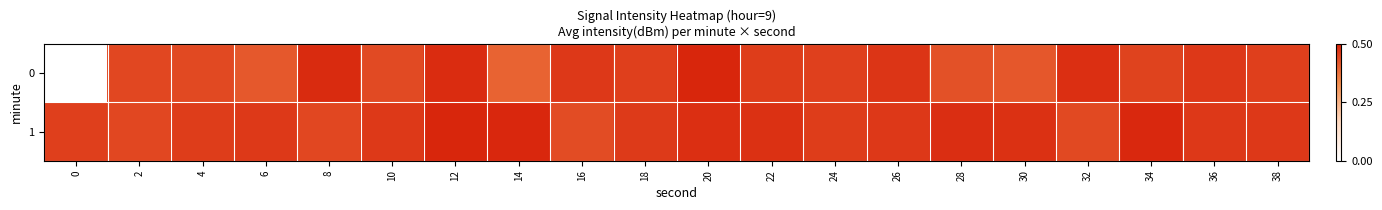

Reading right to left, transcribe all the data shown in this chart.

0: 38=0.9	36=0.9	34=0.9	32=1.0	30=0.8	28=0.9	26=0.9	24=0.9	22=0.9	20=1.0	18=0.9	16=0.9	14=0.8	12=1.0	10=0.9	8=1.0	6=0.8	4=0.9	2=0.9	0=0.0
1: 38=0.9	36=0.9	34=1.0	32=0.9	30=1.0	28=1.0	26=0.9	24=0.9	22=1.0	20=1.0	18=0.9	16=0.9	14=1.0	12=1.0	10=0.9	8=0.9	6=0.9	4=0.9	2=0.9	0=0.9